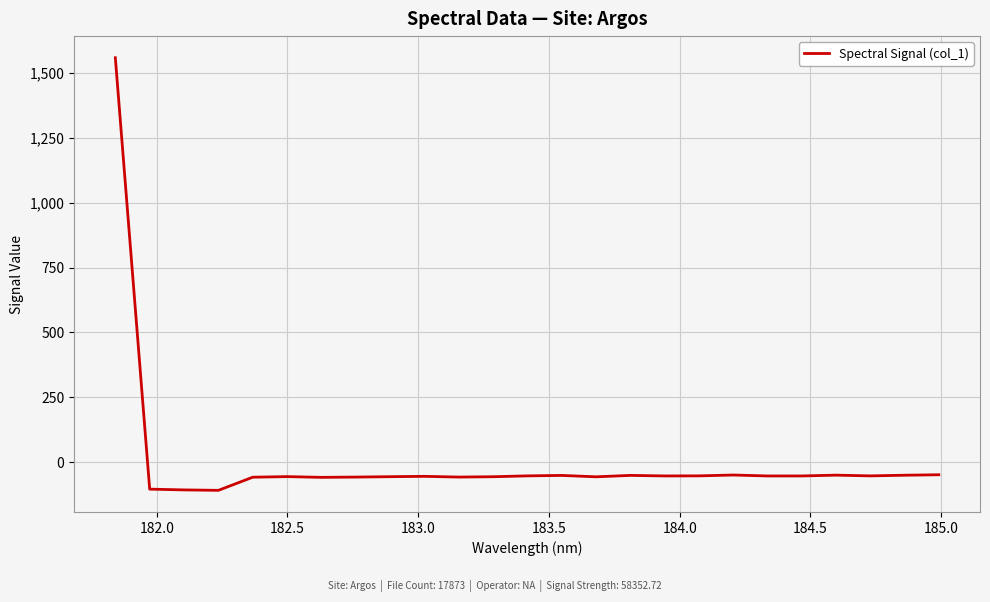

What is the difference between the maximum and minimum values?

1668.7